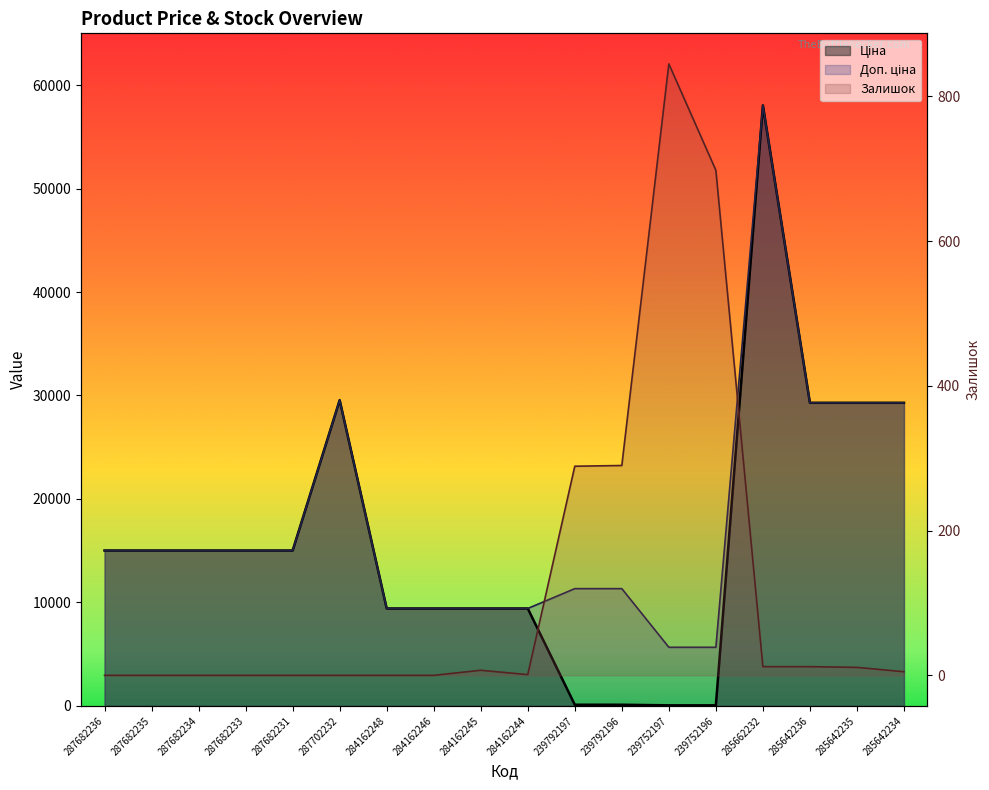

What is the difference between the maximum and minimum values in the Залишок series?

845.0